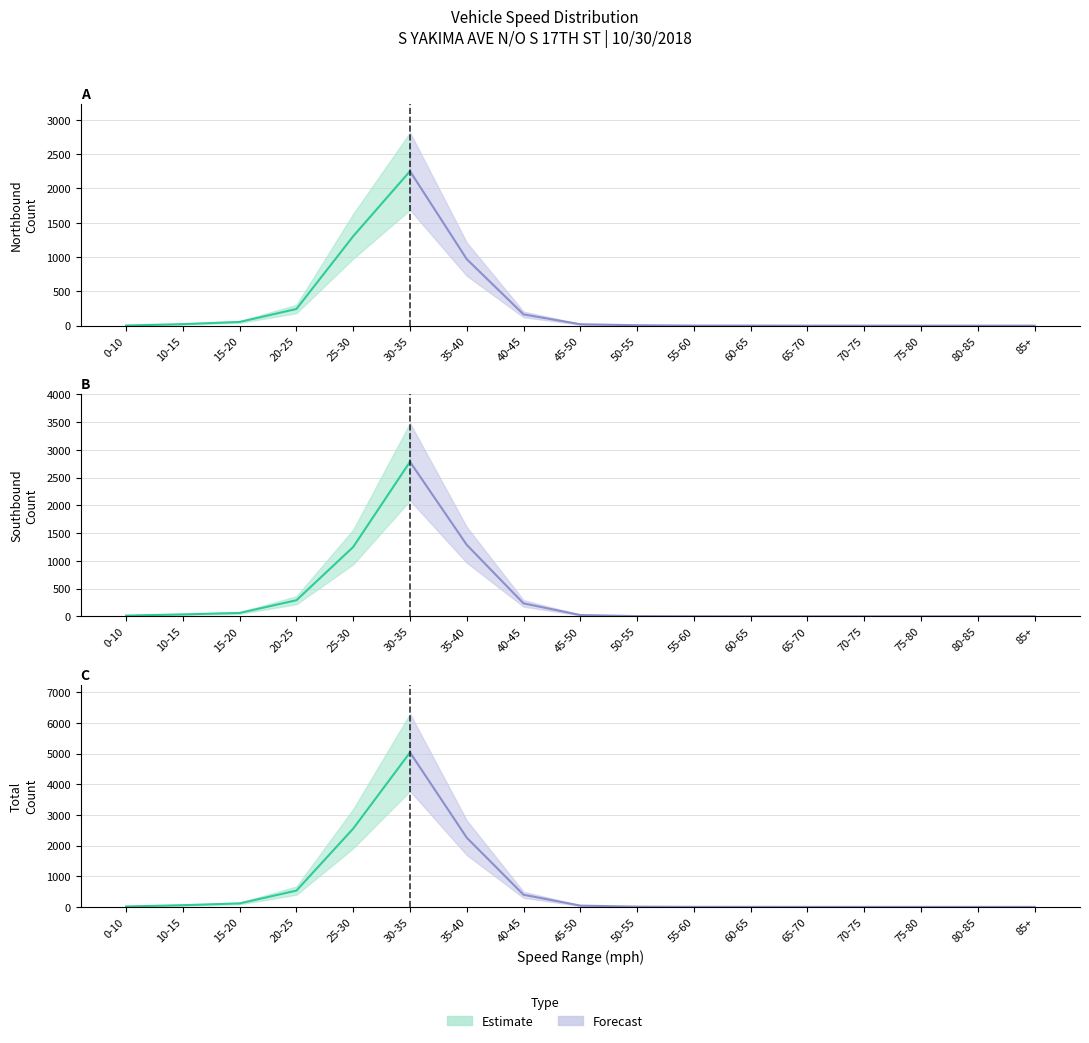

How many intersections are there between NB_speeds and SB_speeds?

3